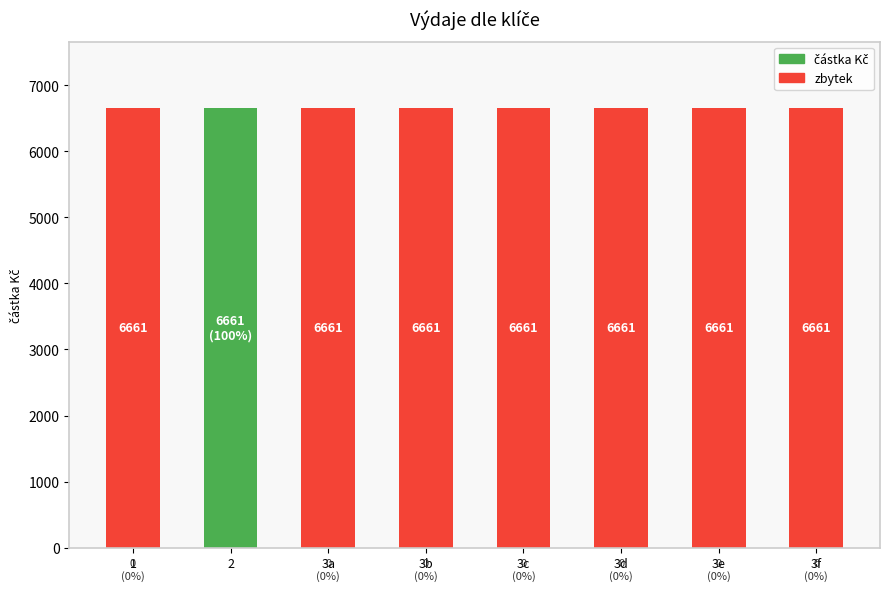

How many series are shown in this chart?

2